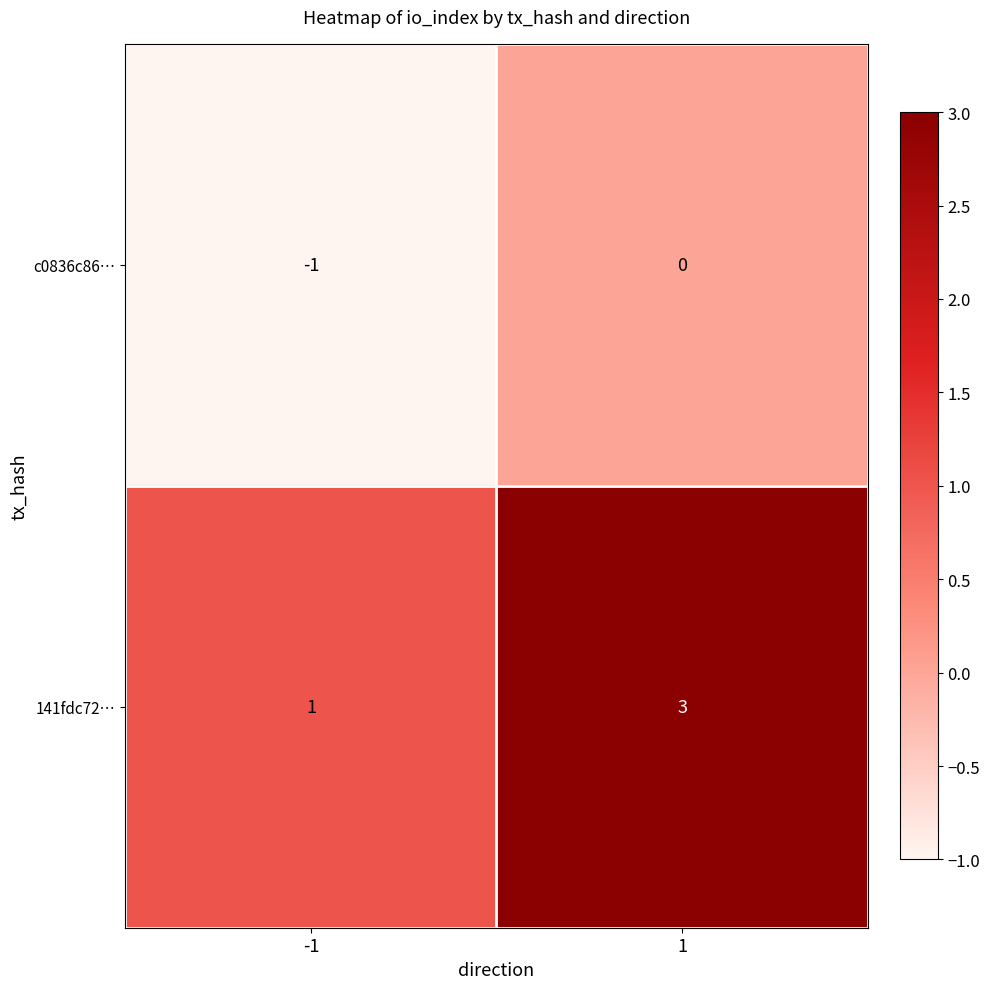

Rank the series at -1 from highest to lowest value.

141fdc72…, c0836c86…